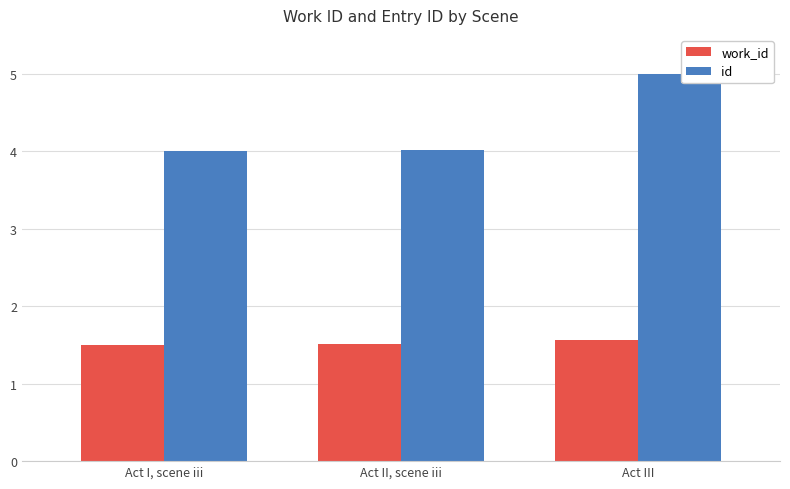

Reading left to right, extract all data points from this chart.

work_id: 1.5	1.5	1.6
id: 4.0	4.0	5.0